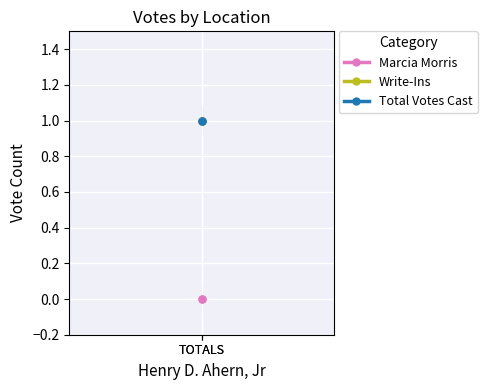

Reading right to left, extract all data points from this chart.

Marcia Morris: 0	0
Write-Ins: 1	1
Total Votes Cast: 1	1